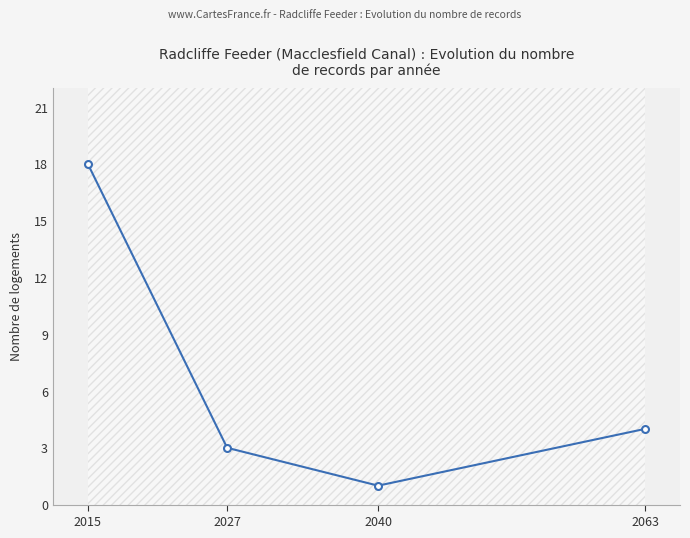

Count the number of categories in the chart.

4